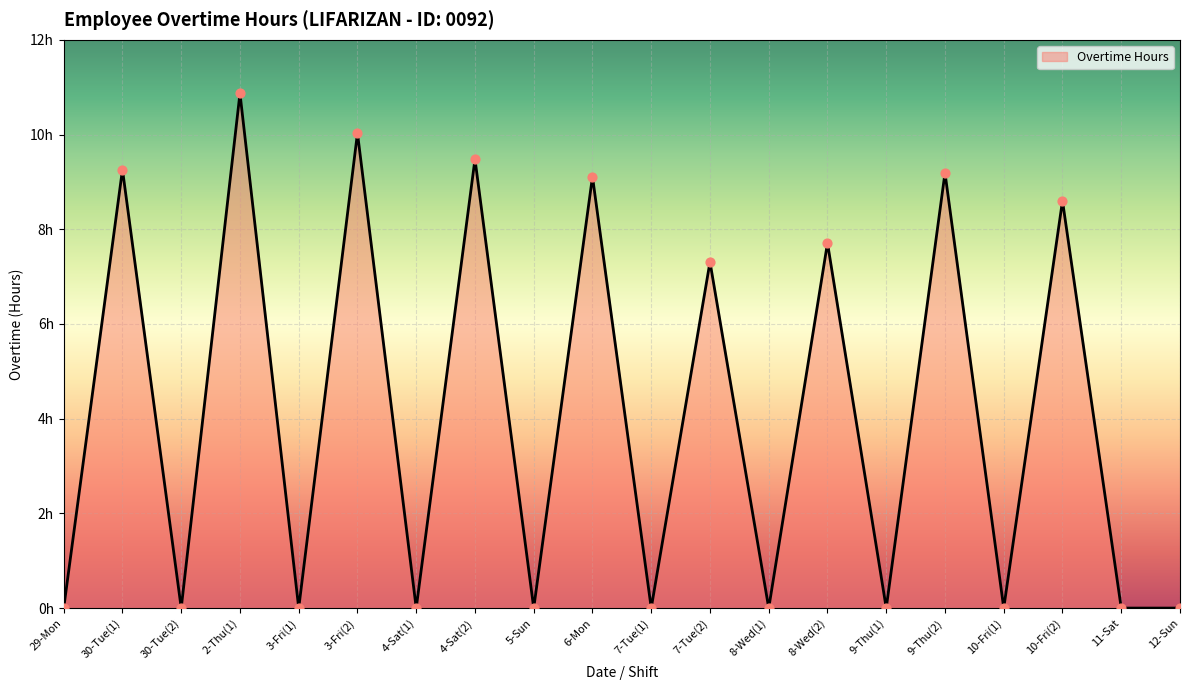

Does the chart have visible grid lines?

Yes